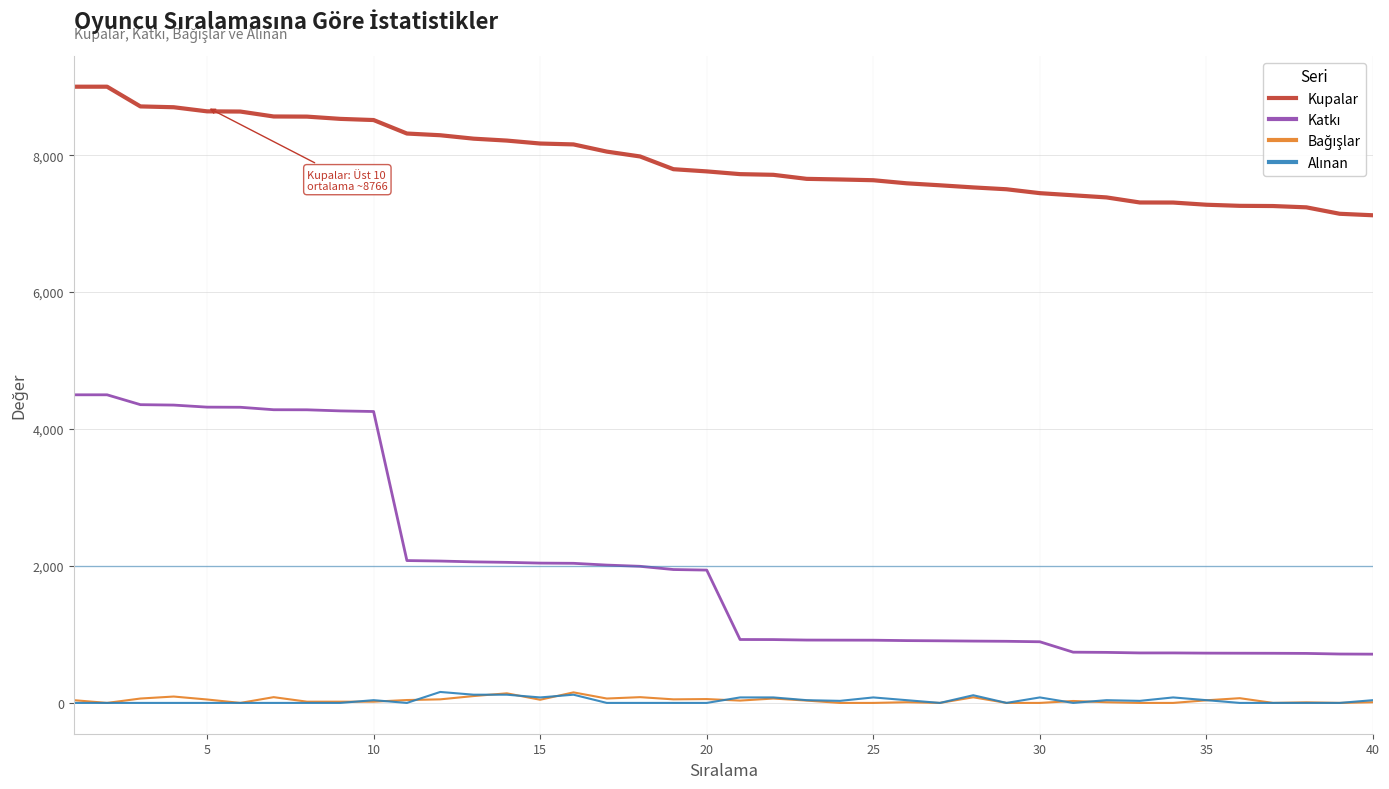

True or false: Alınan and Bağışlar intersect in this chart.

True